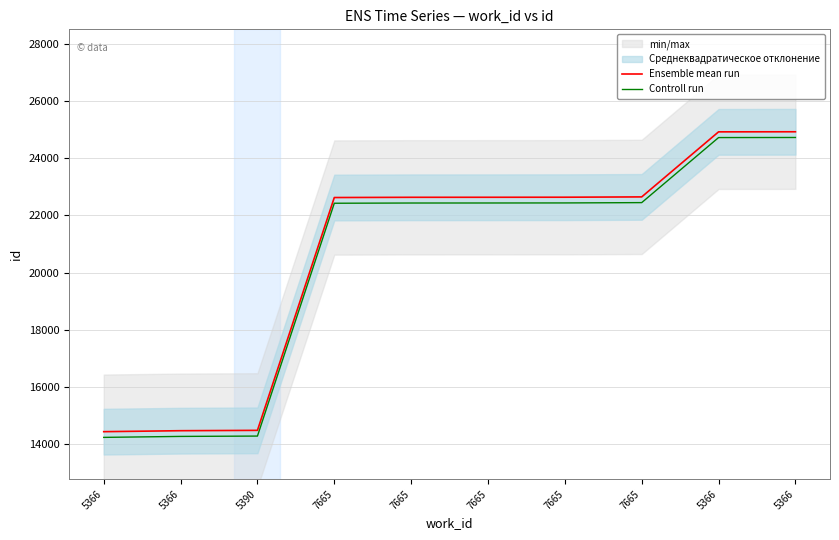

Does the chart have visible grid lines?

Yes